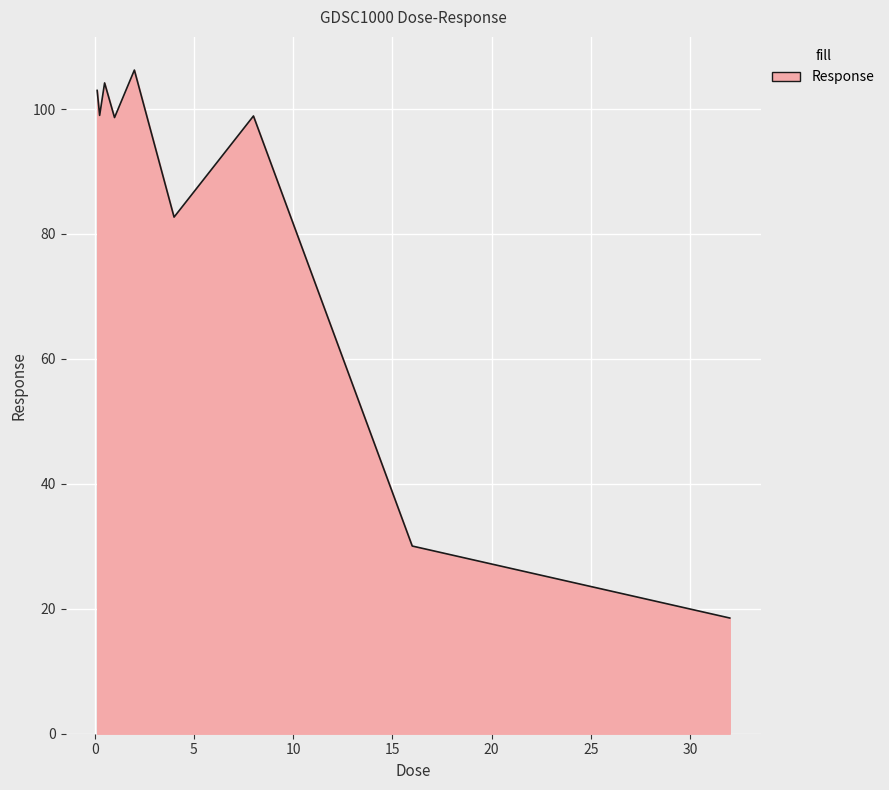

What is the minimum value shown in the chart?

18.5